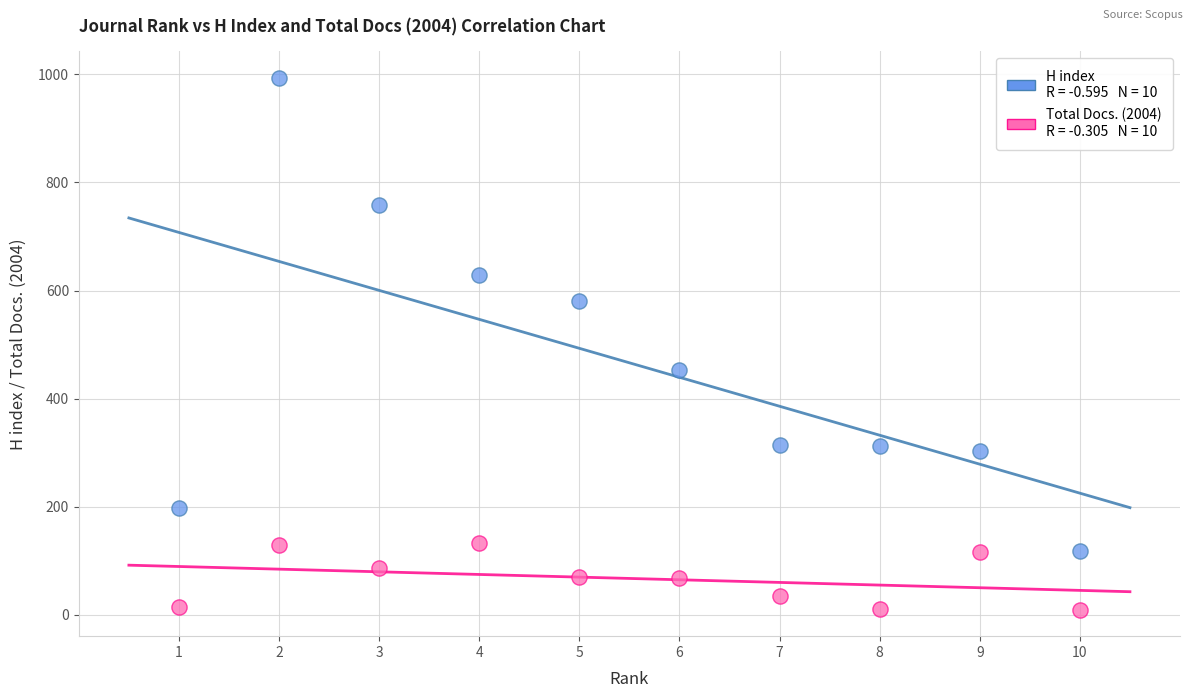

Across all data points, what is the range of X values (max minus min)?

9